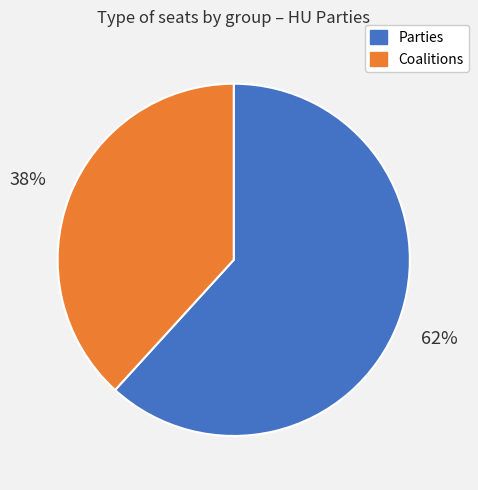

Does any single category account for the majority?

Yes